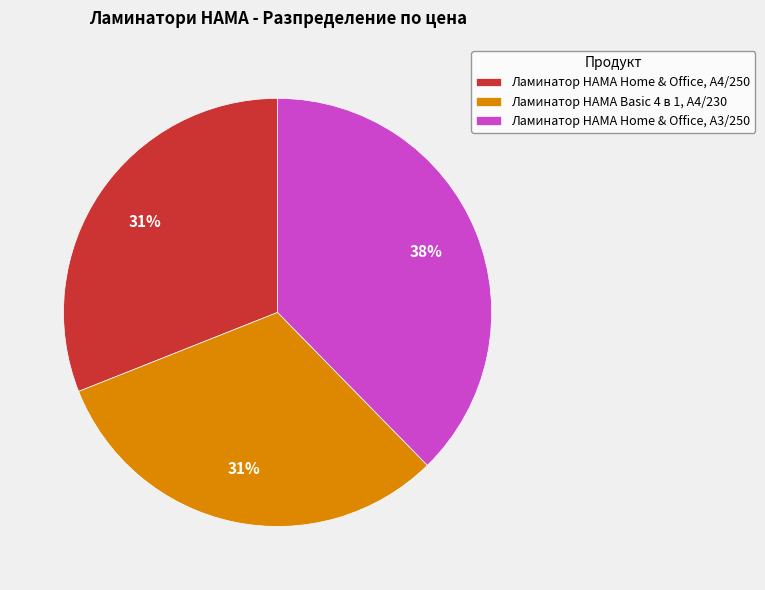

To the nearest percent, what is the difference between the largest and smallest slice percentages?

7%